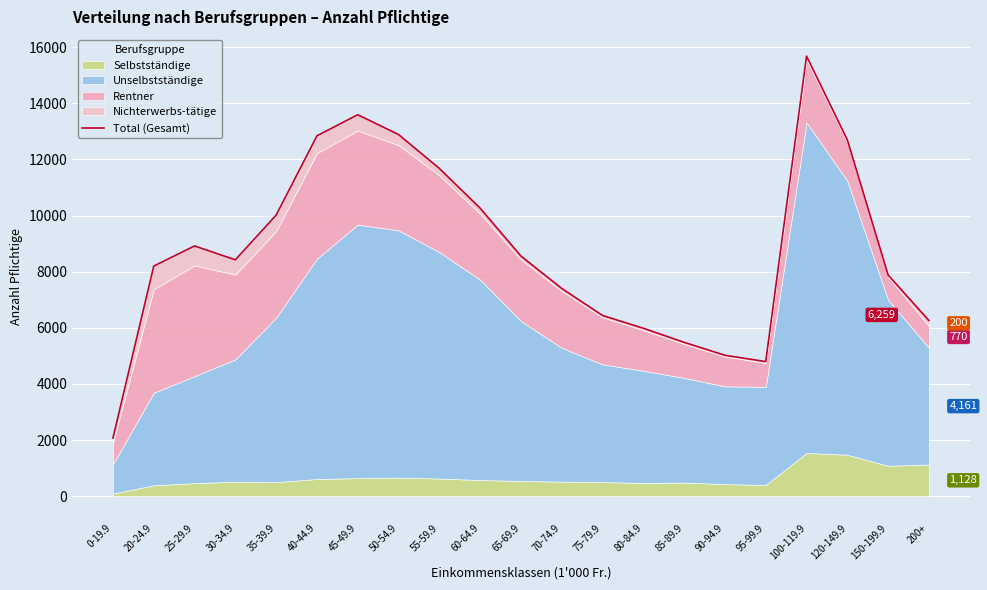

What is the difference between the maximum and minimum values?

13610